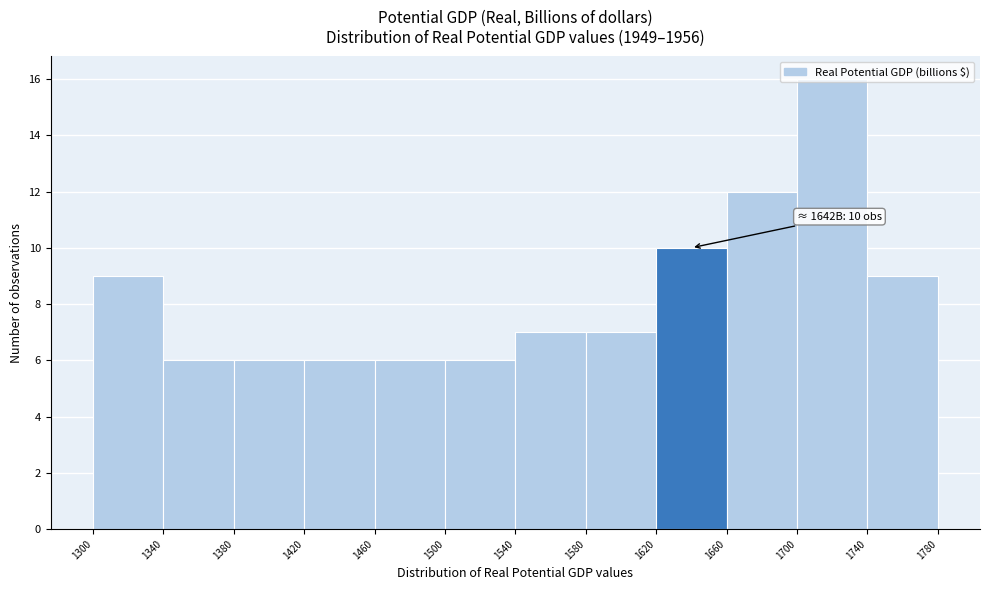

Which range on the x-axis has the tallest bar?

1700 to 1740